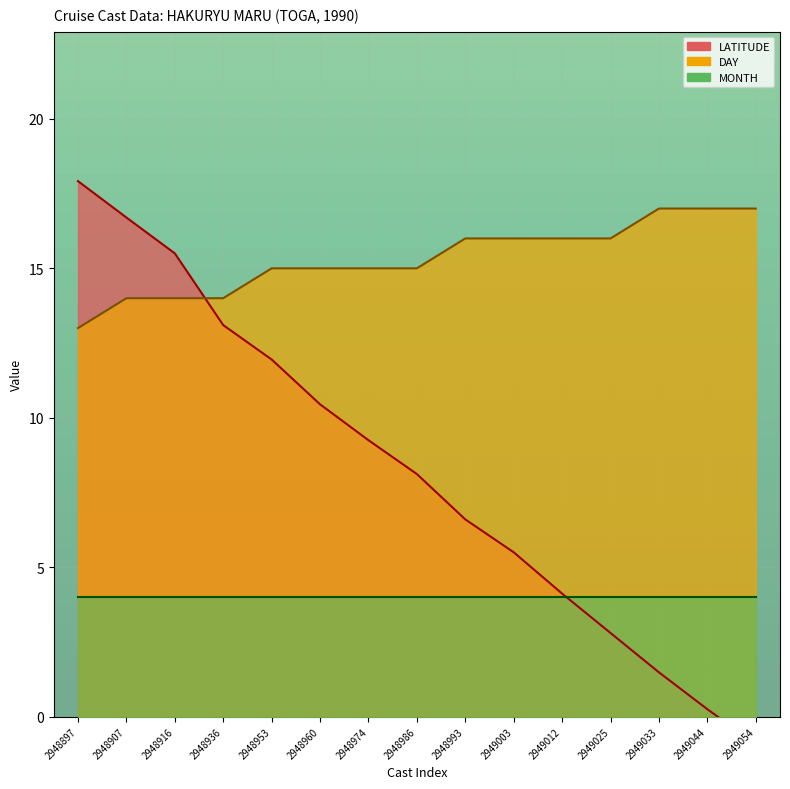

Where is DAY nearest to the value 15?

2948953